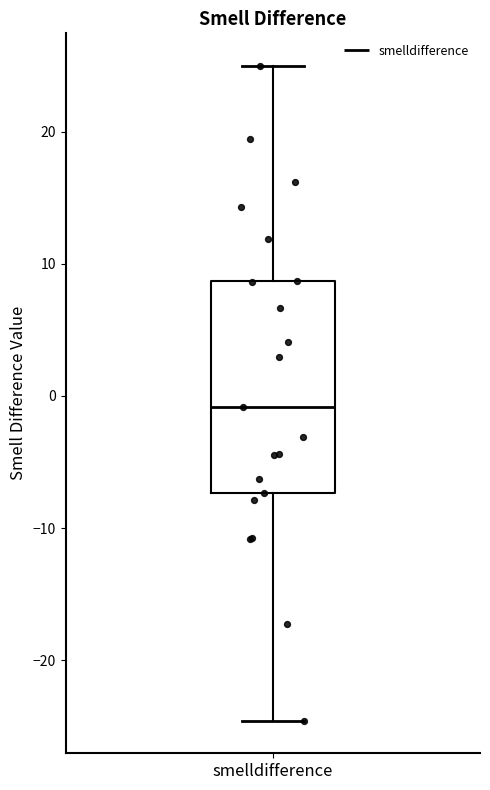

Read this box plot against the y-axis: the position of the median line, the range covered by the box, and the ends of both whiskers. The values are not printed on the chart, so give them approximately, as read against the axis.

median -1, box -7 to 9, whiskers -25 to 25